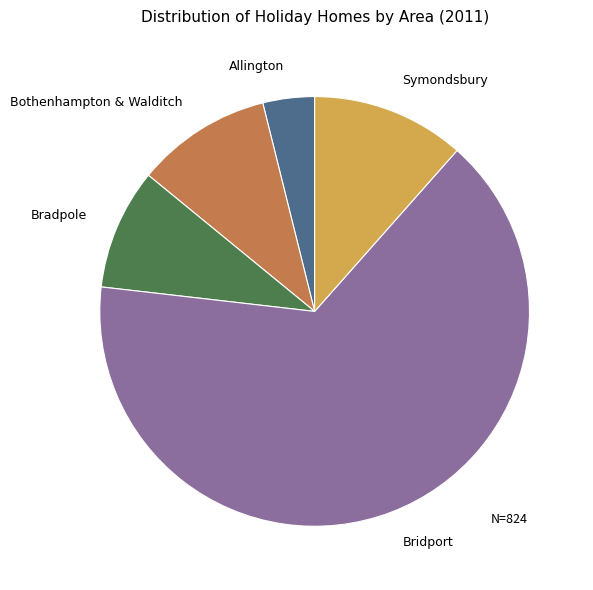

Is there a majority slice in this chart?

Yes